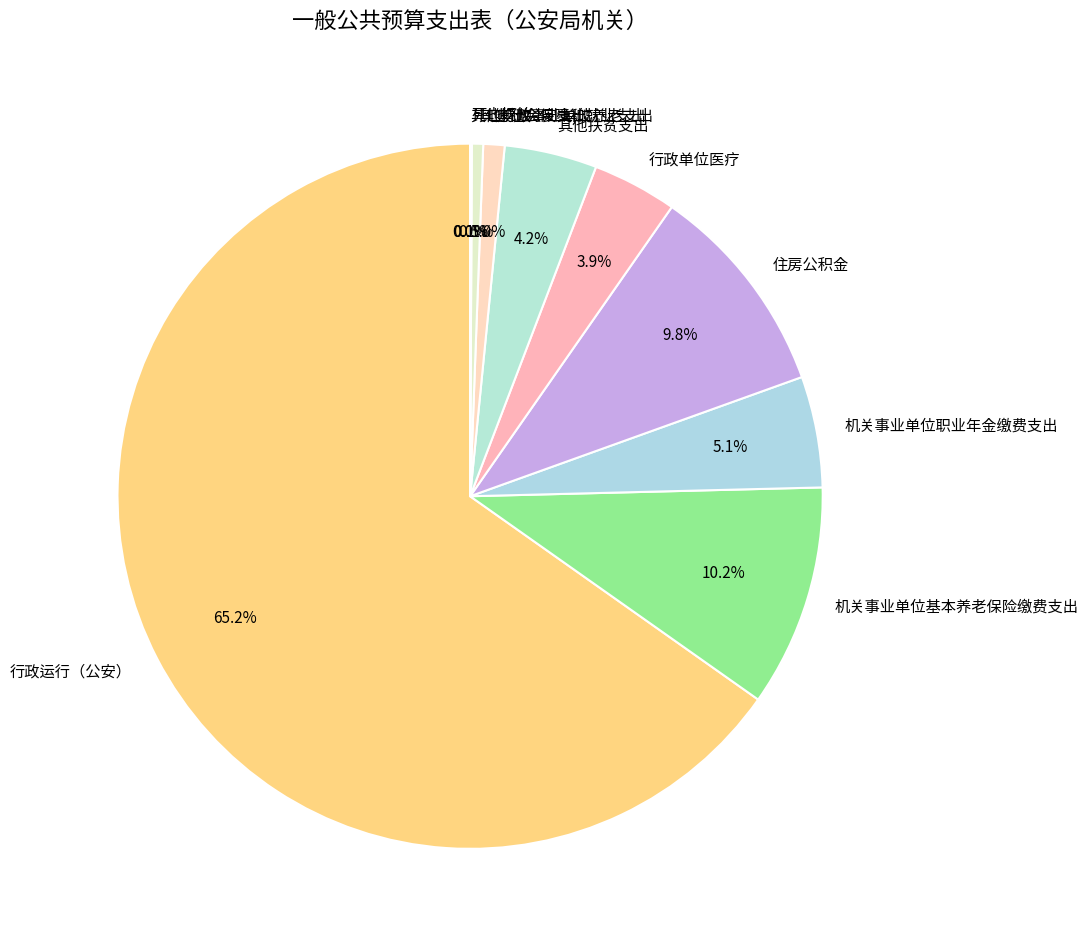

To the nearest percent, what is the difference between the largest and smallest slice percentages?

65%